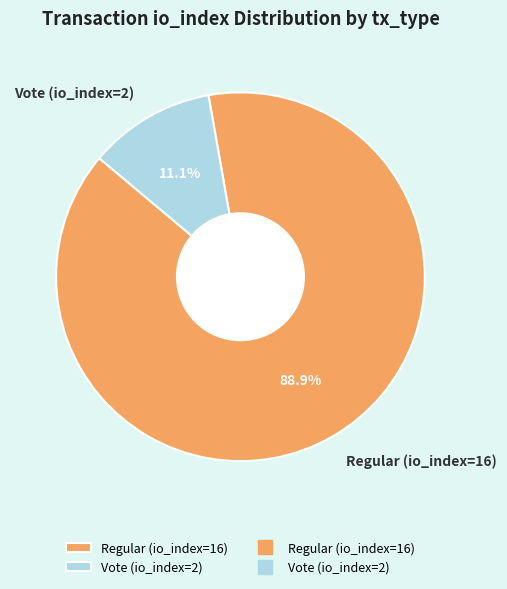

Count the number of slices in the pie.

2